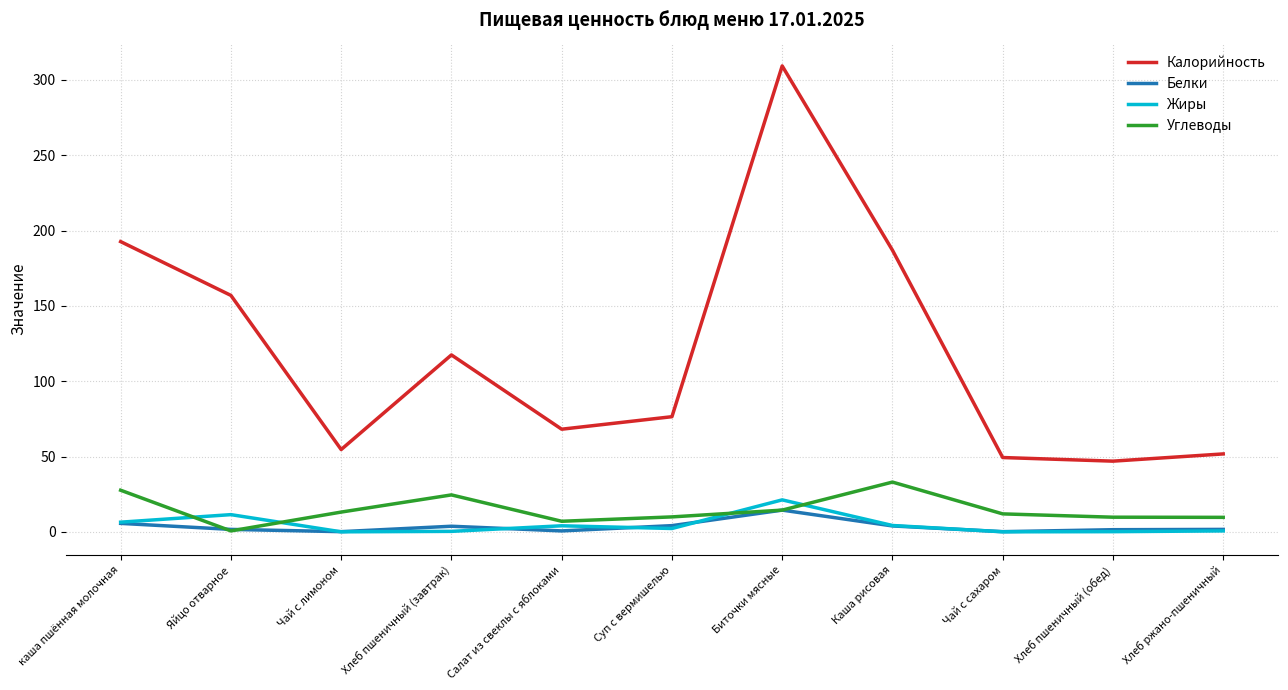

How many values in the Белки series are below 1?

3